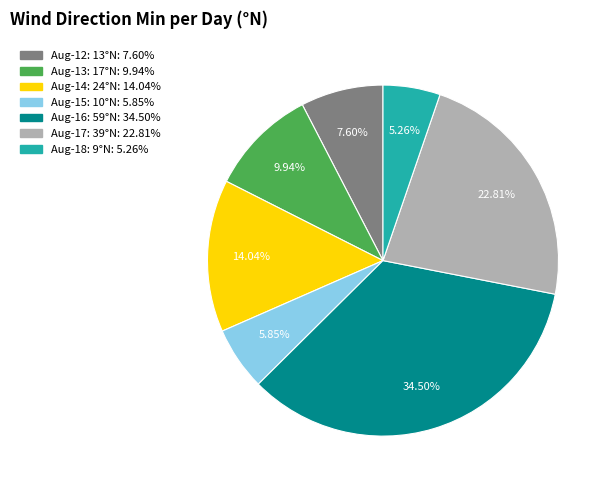

Does any single category account for the majority?

No